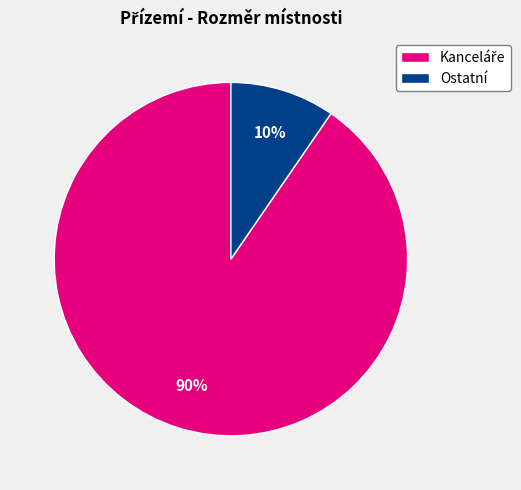

Does any single category account for the majority?

Yes